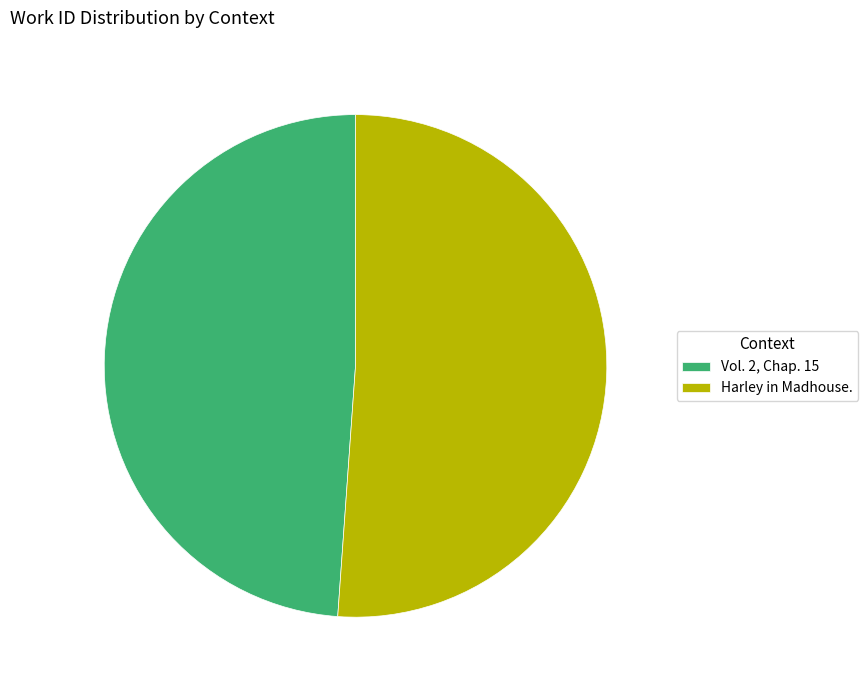

Which has a higher value, Vol. 2, Chap. 15 or Harley in Madhouse.?

Harley in Madhouse.